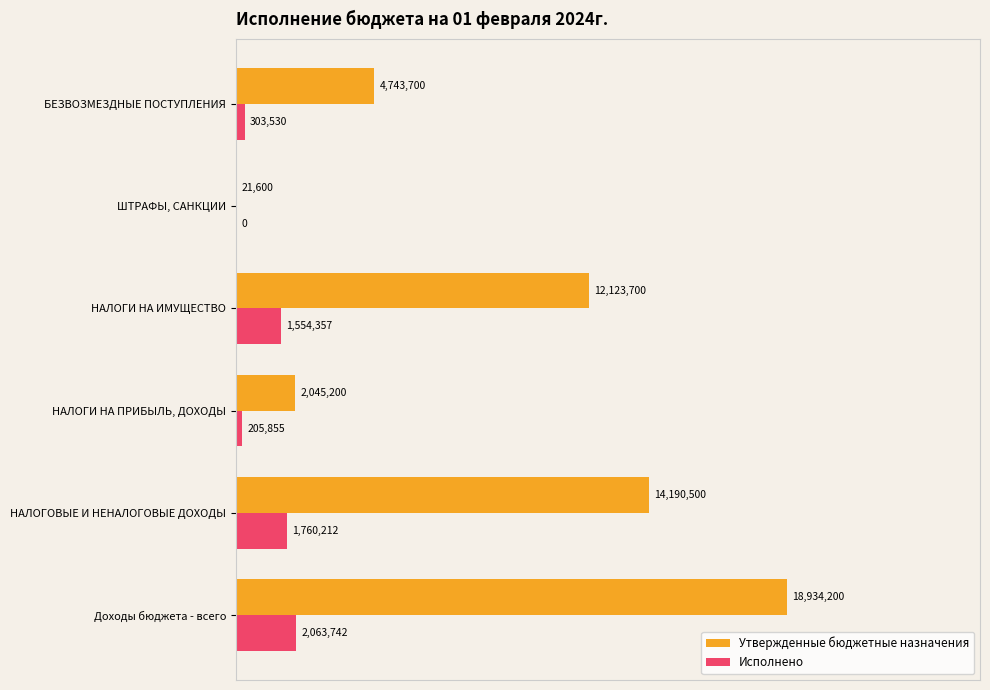

What are all the series names shown in the legend?

Утвержденные бюджетные назначения, Исполнено